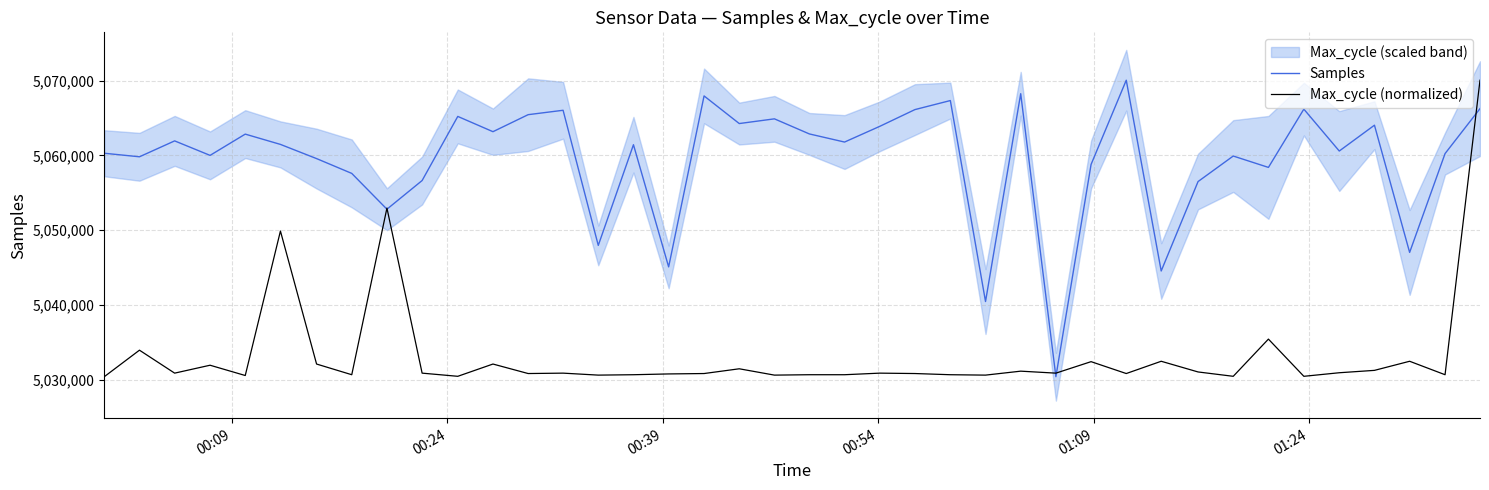

Reading left to right, extract all data points from this chart.

Samples: 5060279.0	5059806.0	5061933.0	5059994.0	5062839.0	5061463.0	5059564.0	5057583.0	5052793.0	5056630.0	5065207.0	5063164.0	5065440.0	5066028.0	5047952.0	5061421.0	5045077.0	5067949.0	5064252.0	5064882.0	5062863.0	5061777.0	5063877.0	5066119.0	5067329.0	5040443.0	5068245.0	5030386.0	5058781.0	5070049.0	5044529.0	5056492.0	5059907.0	5058385.0	5066180.0	5060577.0	5064032.0	5047013.0	5060234.0	5066249.0
Max_cycle (normalized): 5030386.0	5033934.0	5030862.6	5031921.7	5030544.9	5049873.3	5032080.5	5030650.8	5052944.7	5030862.6	5030439.0	5032080.5	5030809.6	5030862.6	5030597.8	5030650.8	5030756.7	5030809.6	5031445.1	5030597.8	5030650.8	5030650.8	5030862.6	5030809.6	5030650.8	5030597.8	5031127.4	5030862.6	5032398.3	5030809.6	5032451.2	5031021.5	5030439.0	5035416.7	5030439.0	5030915.5	5031233.3	5032451.2	5030650.8	5070049.0